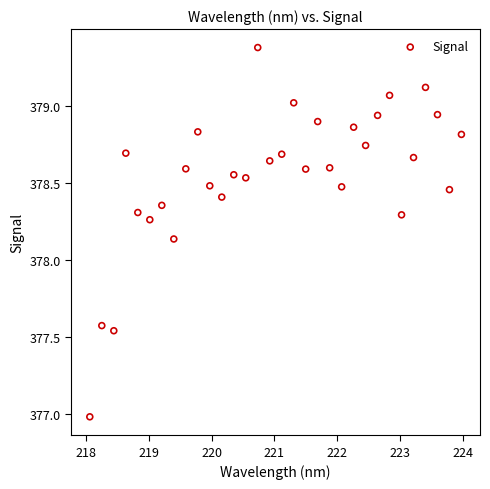

What is the range of X values (max minus min)?

5.9